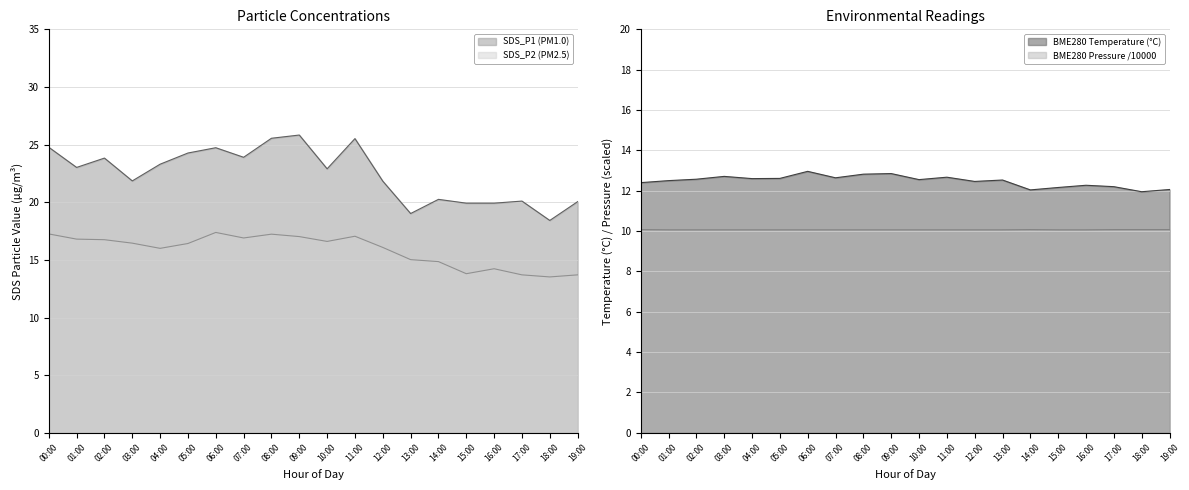

Which series has the largest total across all categories?

SDS_P1